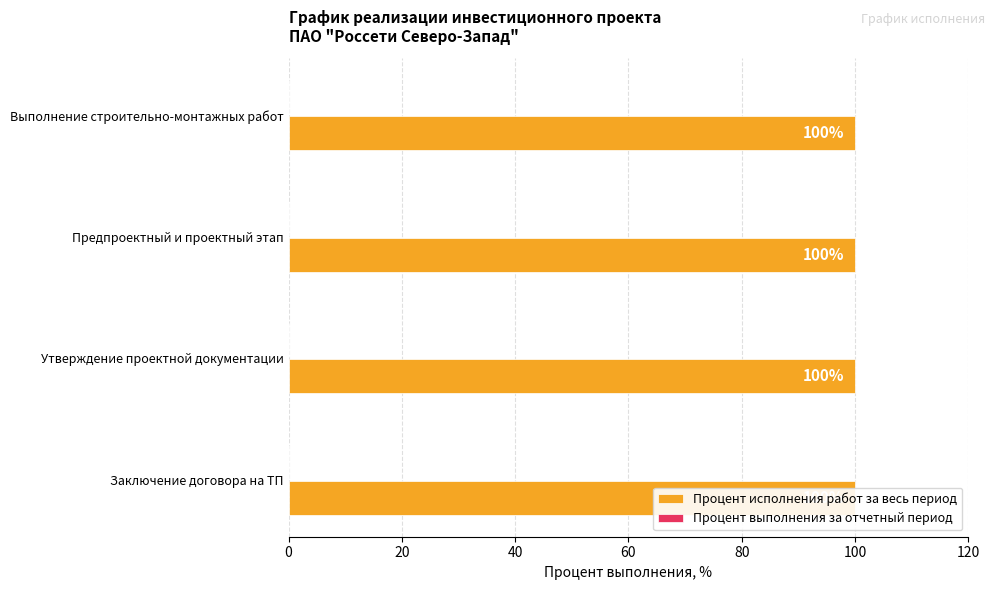

Reading left to right, what are all the values shown in this chart?

Процент исполнения работ за весь период: 100	100	100	100
Процент выполнения за отчетный период: 0	0	0	0